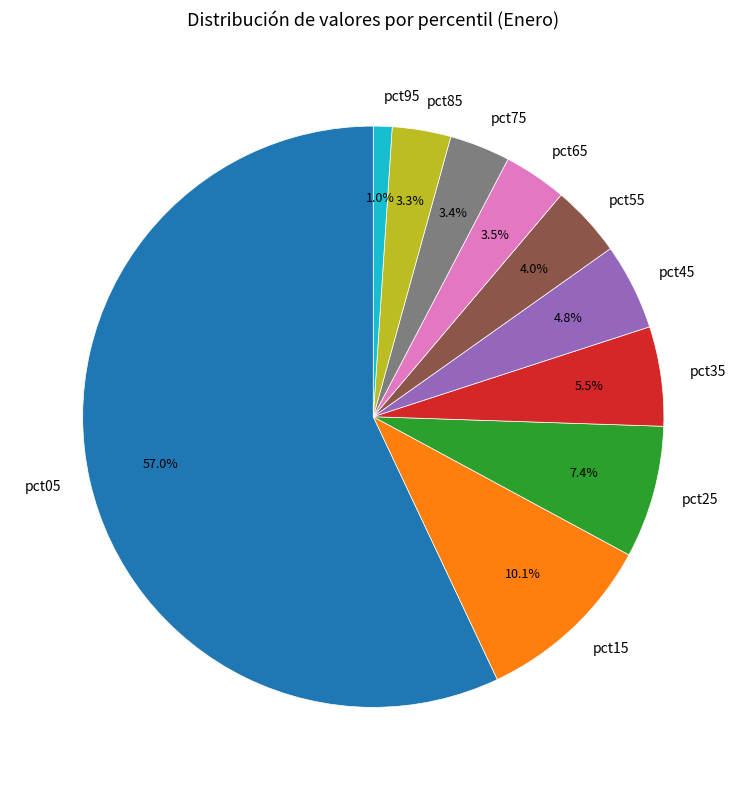

What percentage is the pct45 slice, to the nearest percent?

5%